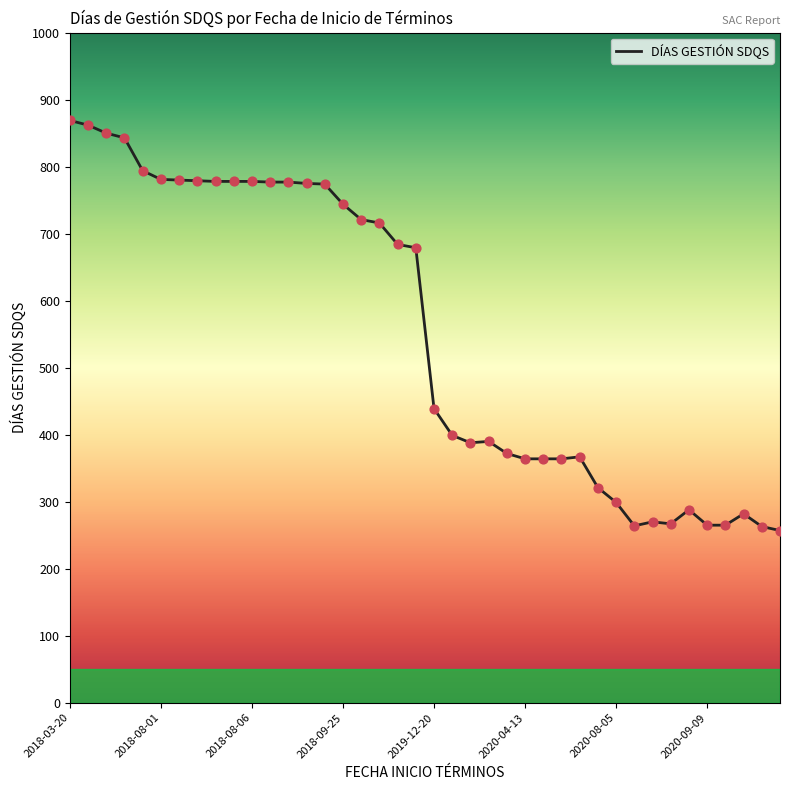

What is the maximum value shown in the chart?

869